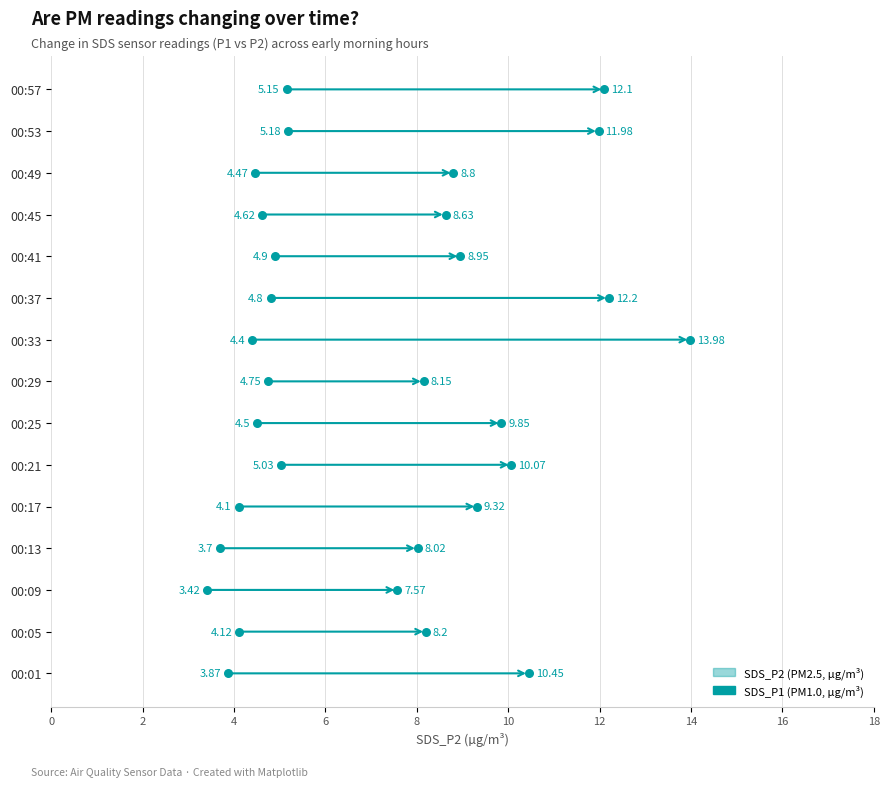

At which category is the sum across all series the highest?

00:33